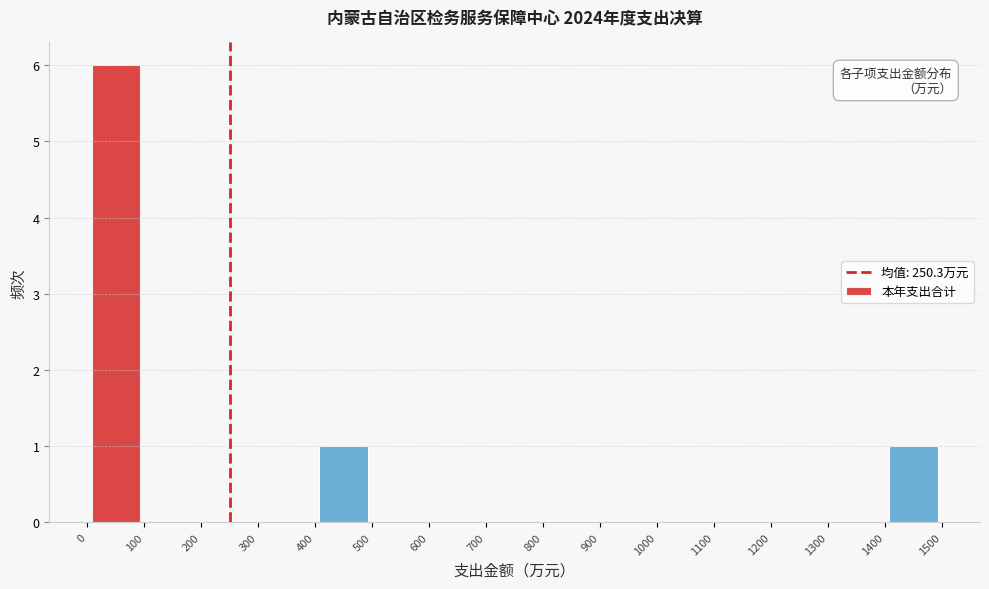

Which range on the x-axis has the tallest bar?

0 to 100